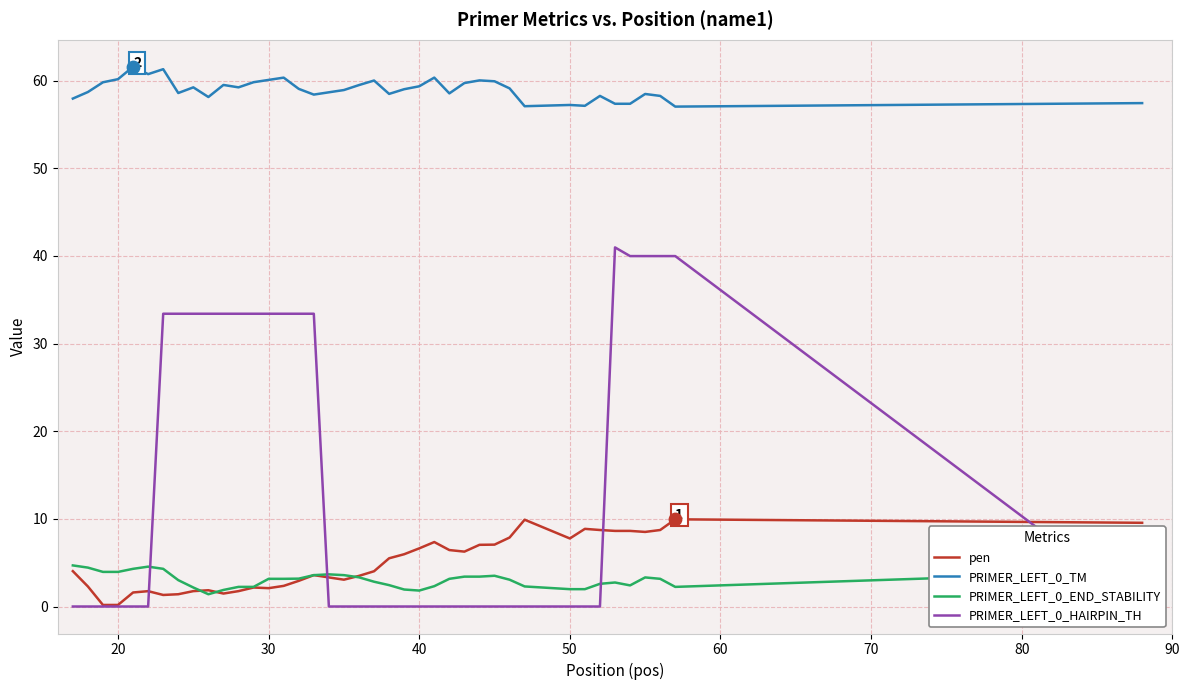

Which series has the widest spread of Y values?

PRIMER_LEFT_0_HAIRPIN_TH